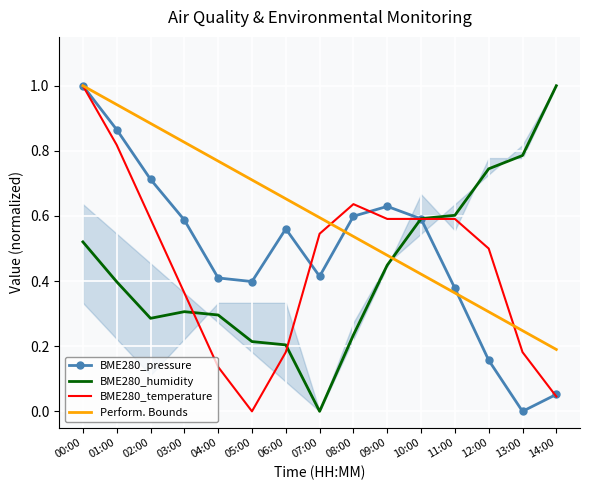

What is the average value of the BME280_pressure series?

0.5